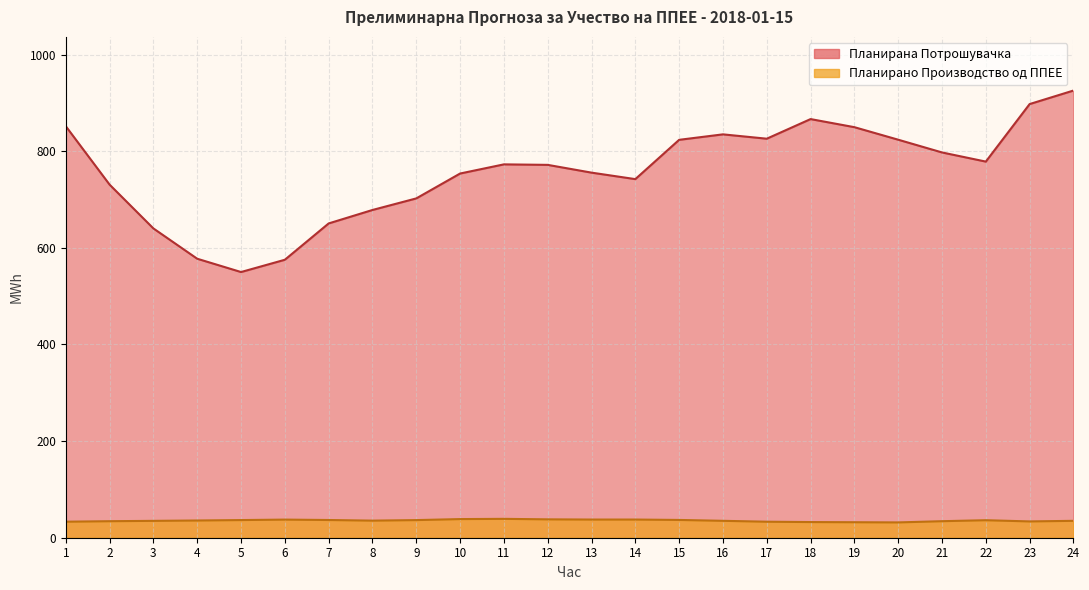

What value does the Планирана Потрошувачка series have at 3?

640.1